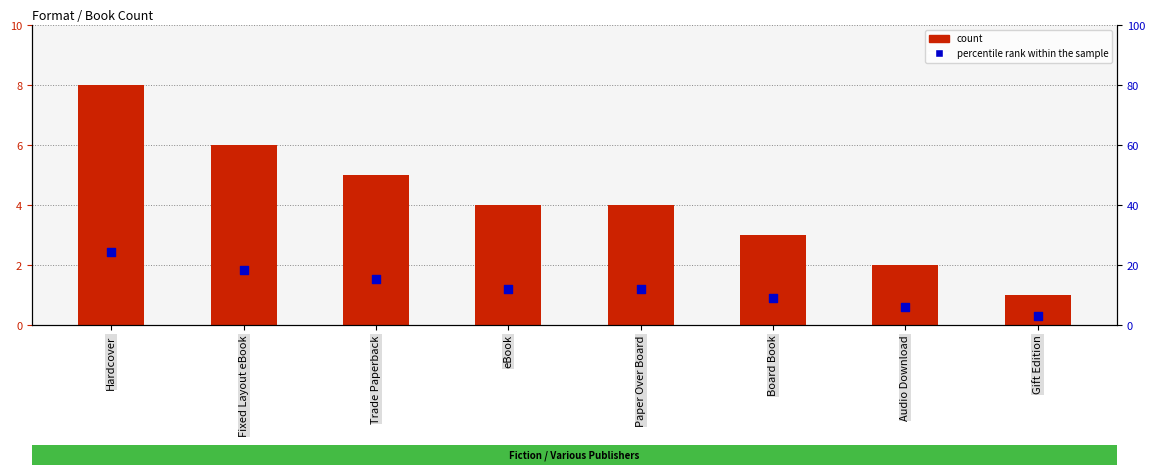

What is the total value across all series at Hardcover?

32.2